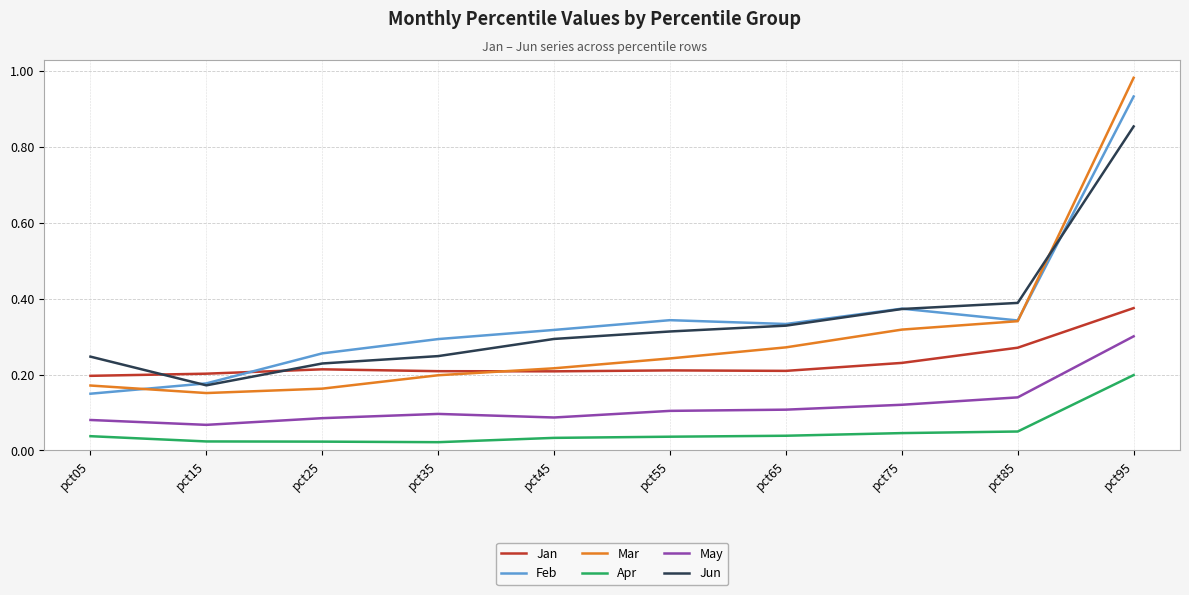

True or false: Jan and Apr cross at least once.

False